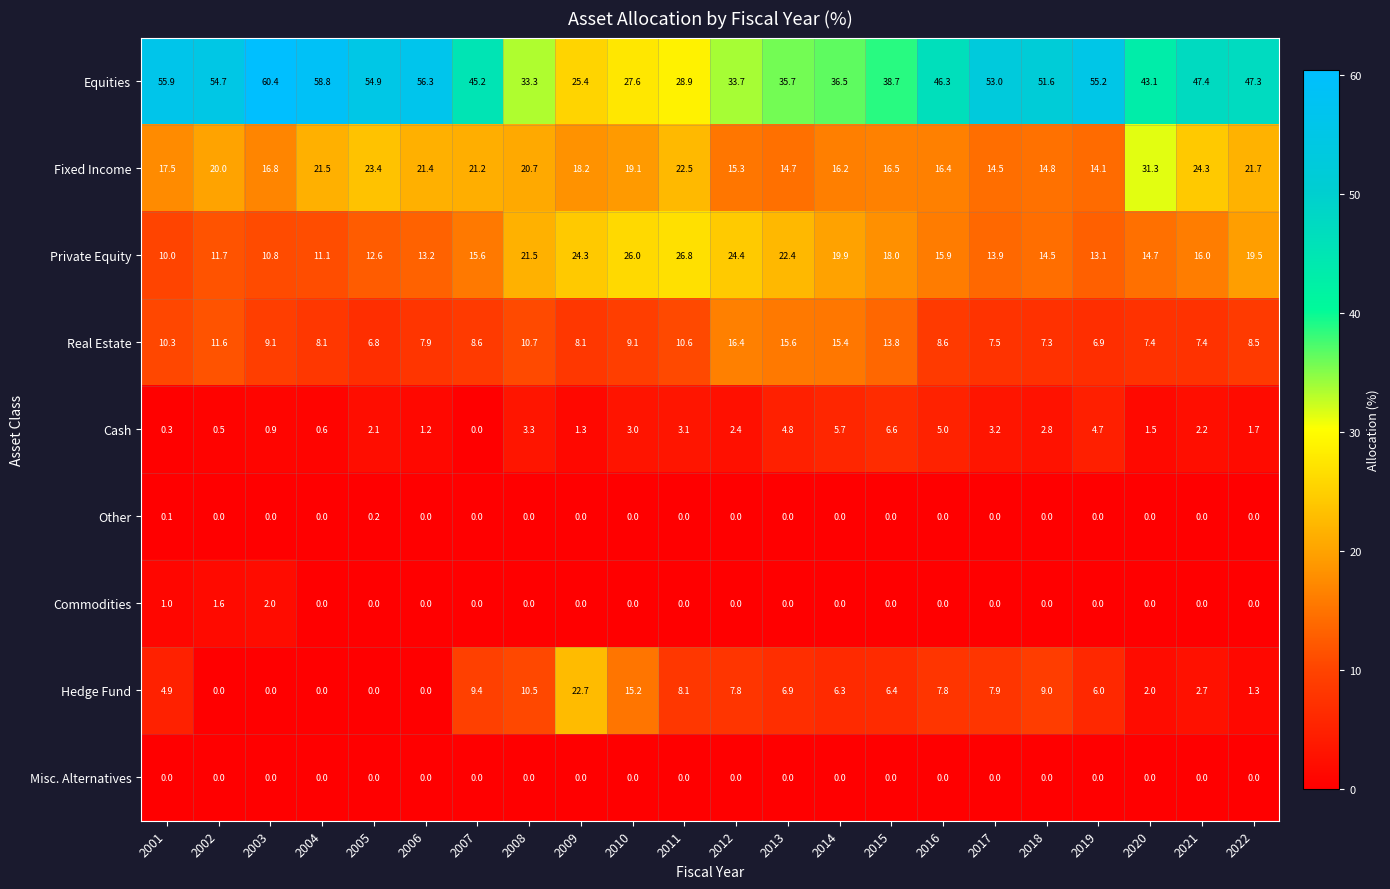

Is the value of Hedge Fund at 2013 greater than the value of Private Equity at 2013?

No